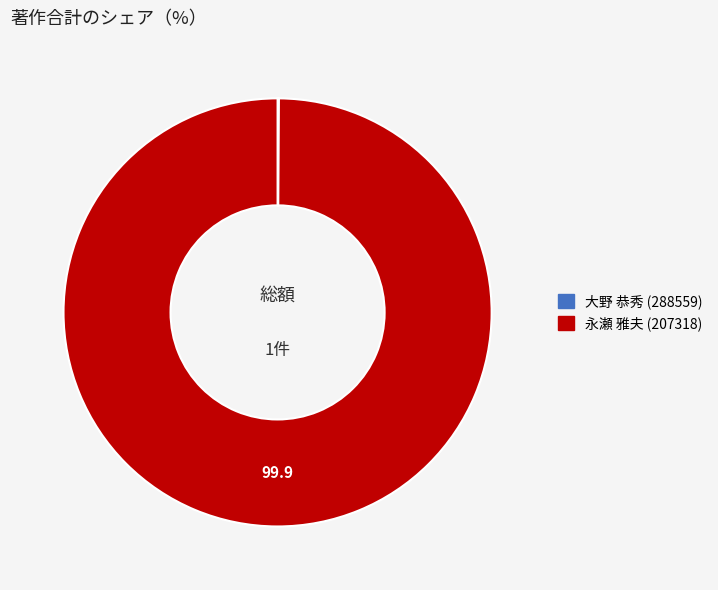

What is the majority slice?

永瀬 雅夫 (207318)